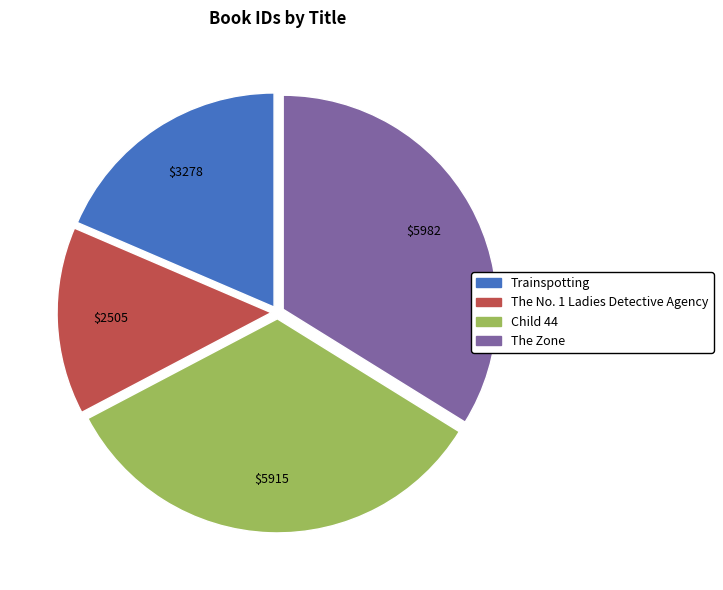

How many segments does this pie chart have?

4